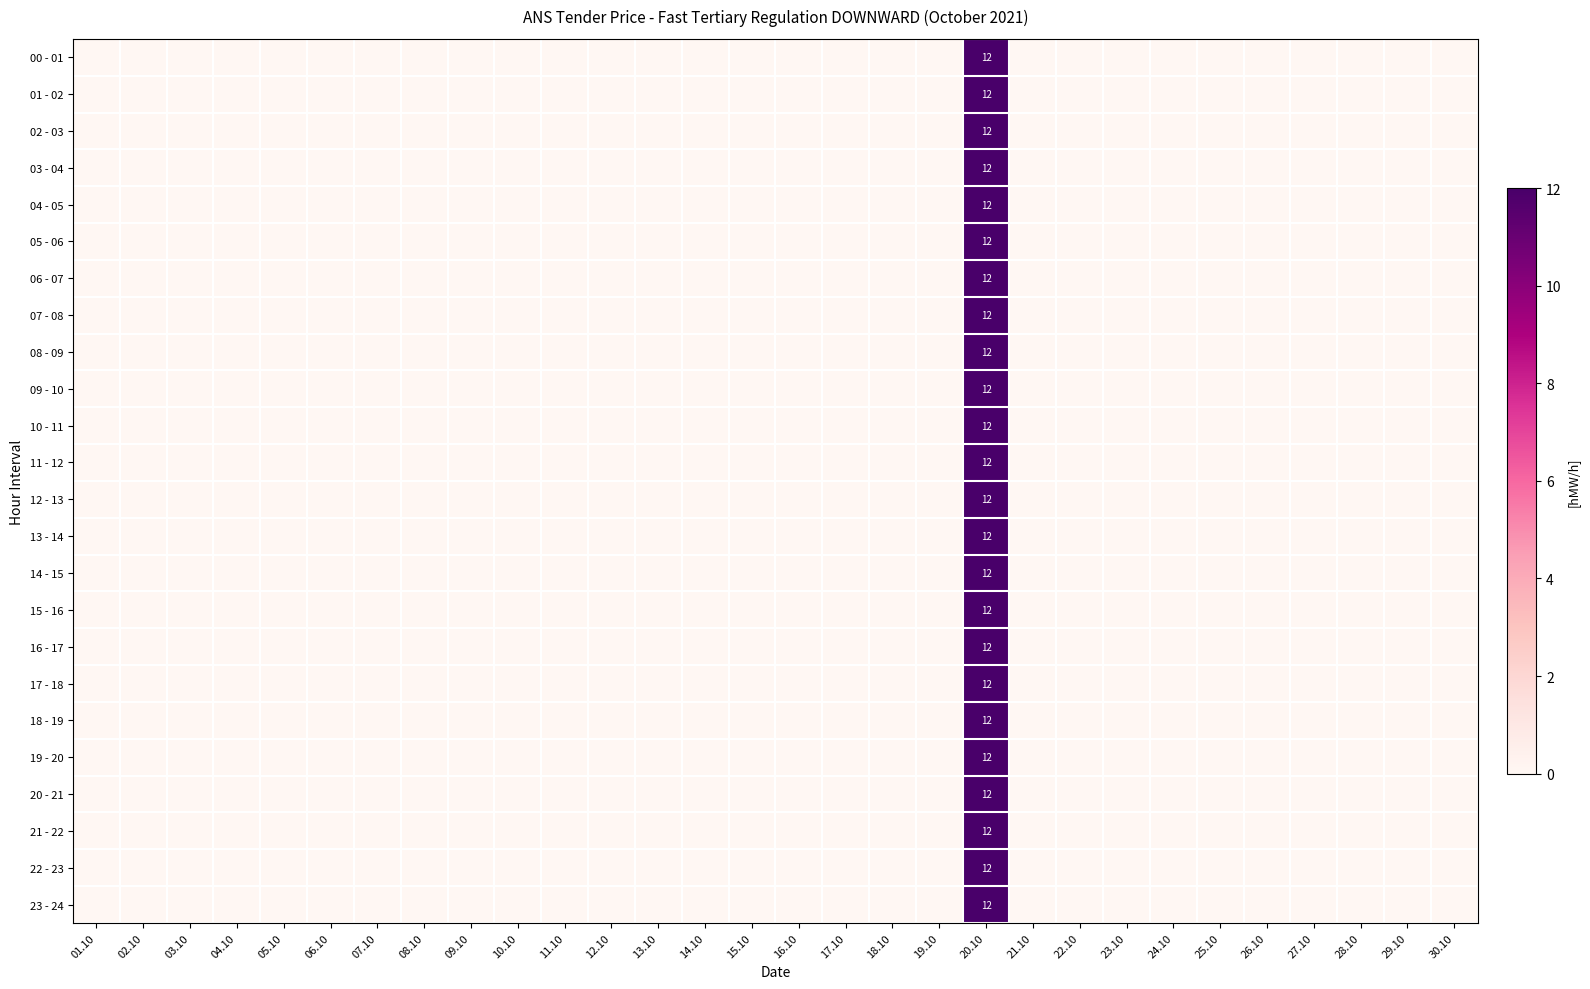

What is the difference between the maximum and second lowest values in the 15 - 16 series?

12